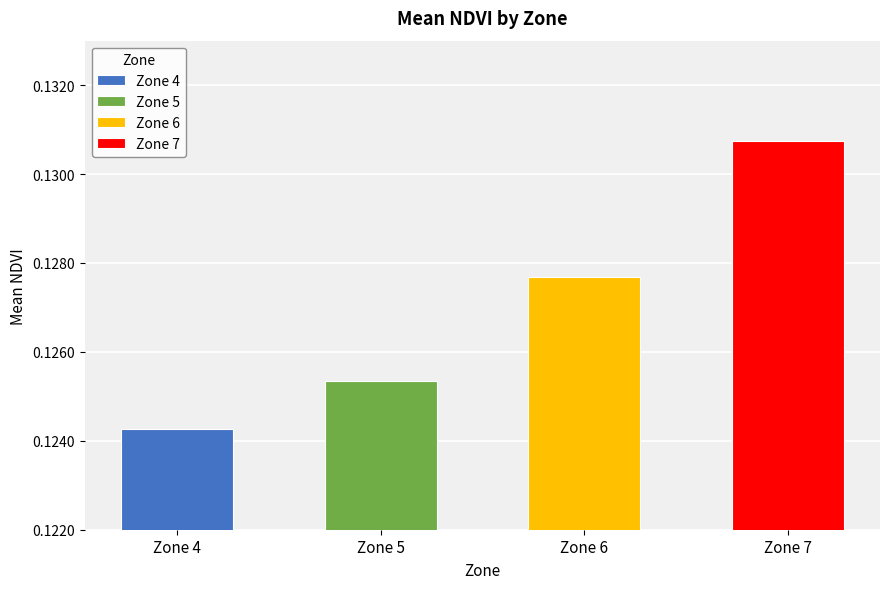

At which category does the chart reach its minimum across all series?

4